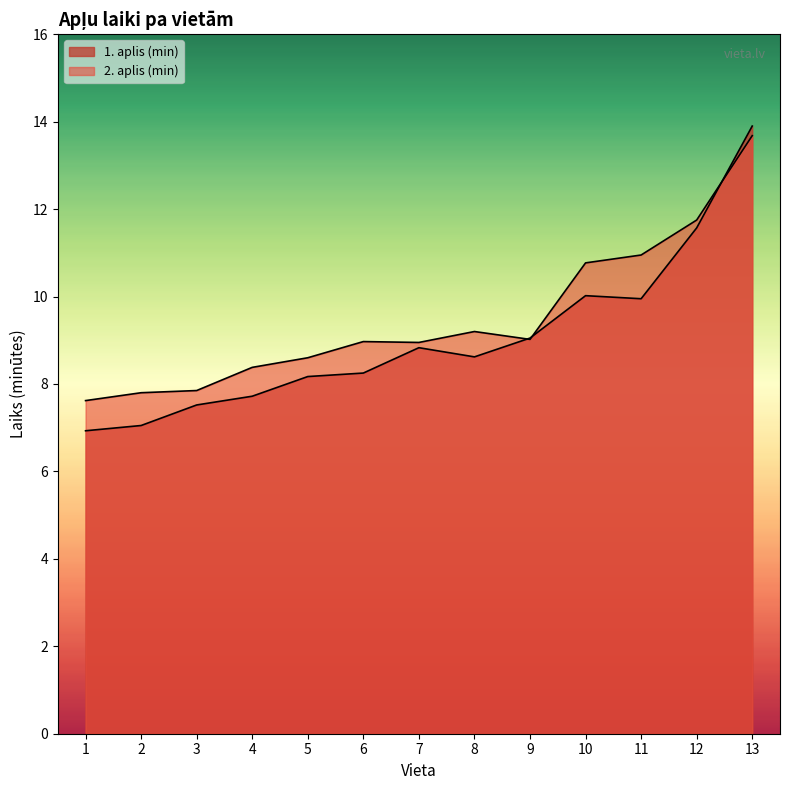

What is the difference between the 2. aplis (min) values at 8 and 12?

2.6